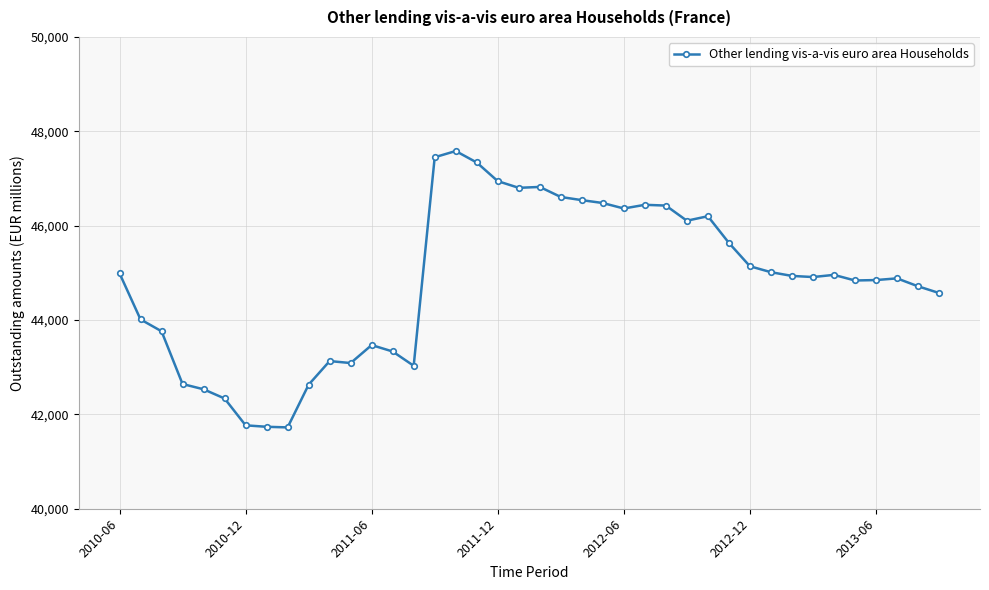

What is the value of the 22nd point from the left?

46608